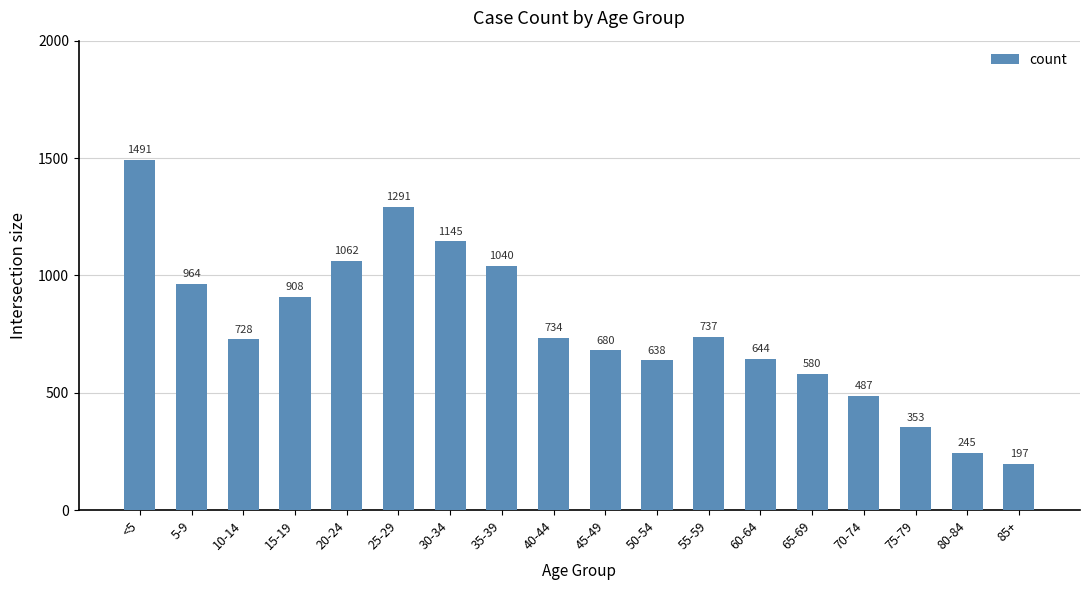

Reading right to left, what are all the values shown in this chart?

85+=197	80-84=245	75-79=353	70-74=487	65-69=580	60-64=644	55-59=737	50-54=638	45-49=680	40-44=734	35-39=1040	30-34=1145	25-29=1291	20-24=1062	15-19=908	10-14=728	5-9=964	<5=1491